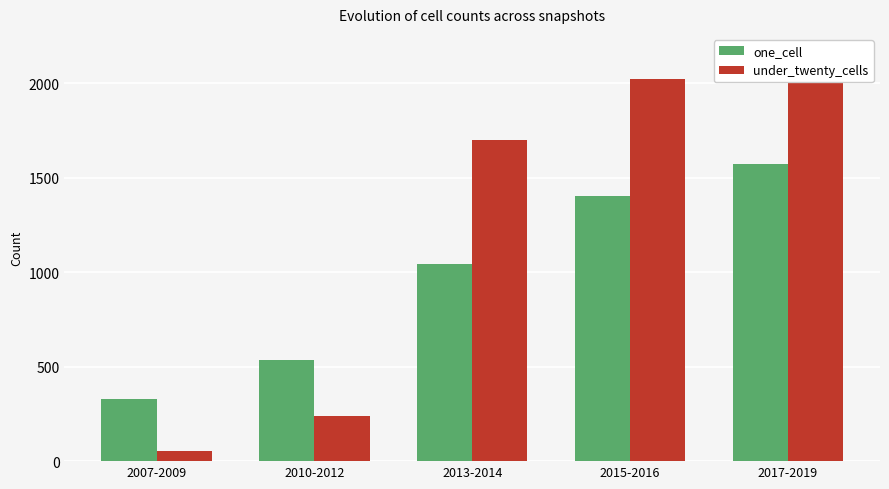

What is the minimum value for under_twenty_cells?

54